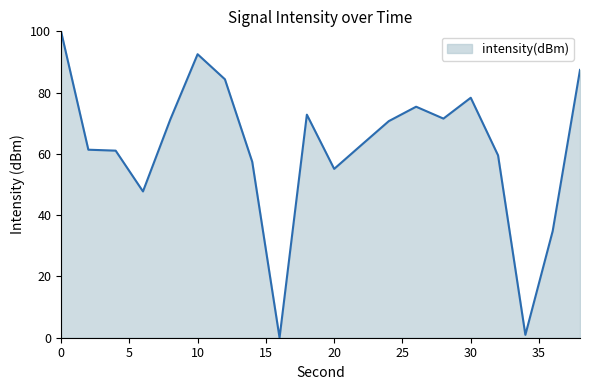

What is the difference between the maximum and minimum values?

100.0